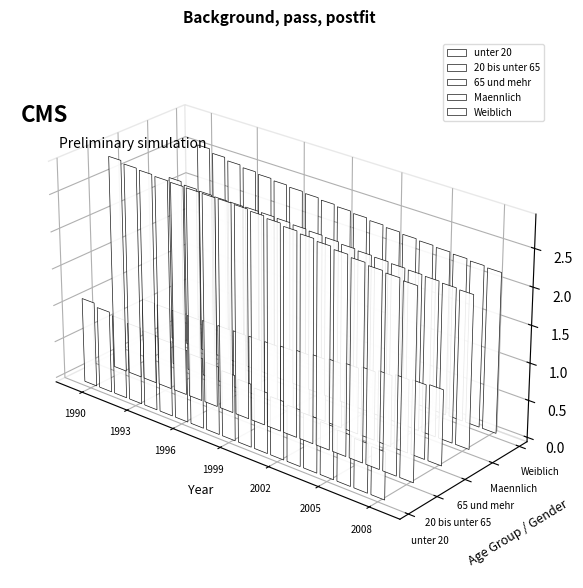

How many bars are there in total?

95